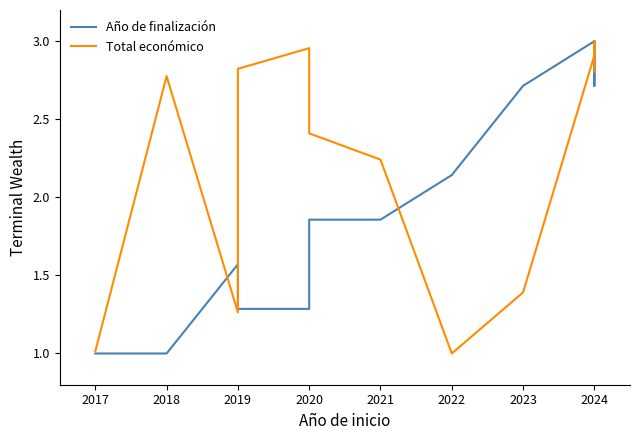

What is the difference between the maximum and minimum values in the Año de finalización series?

2.0